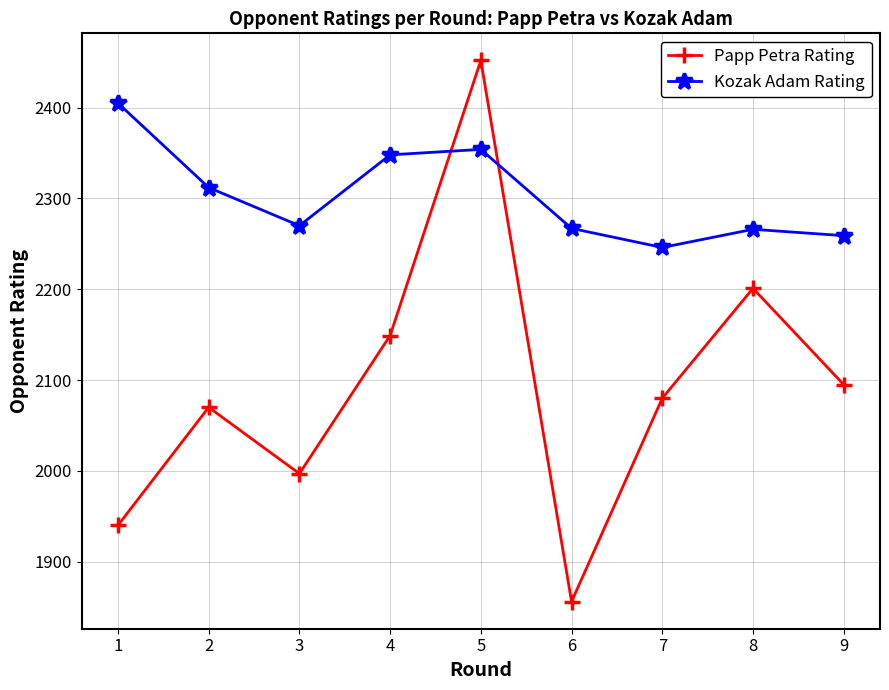

True or false: Kozak Adam Rating and Papp Petra Rating intersect in this chart.

True